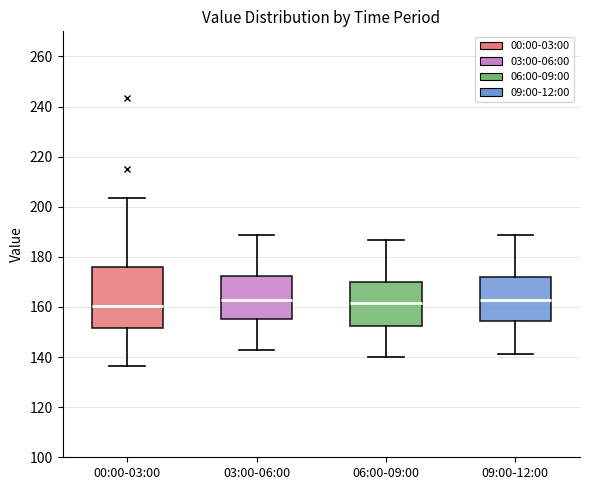

Where is the upper edge of the box for 03:00-06:00 on the y-axis? The values are not printed on the chart, so give them approximately, as read against the axis.

172